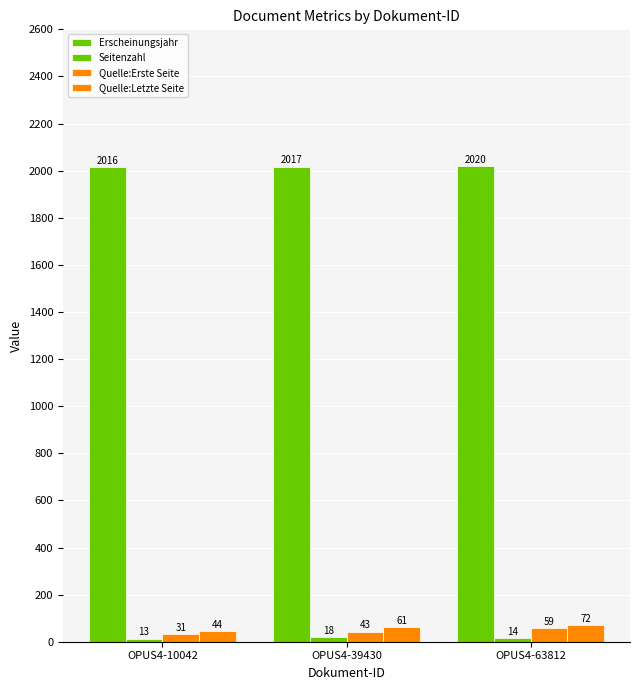

What is the sum of the Quelle:Letzte Seite values at OPUS4-63812 and OPUS4-39430?

133